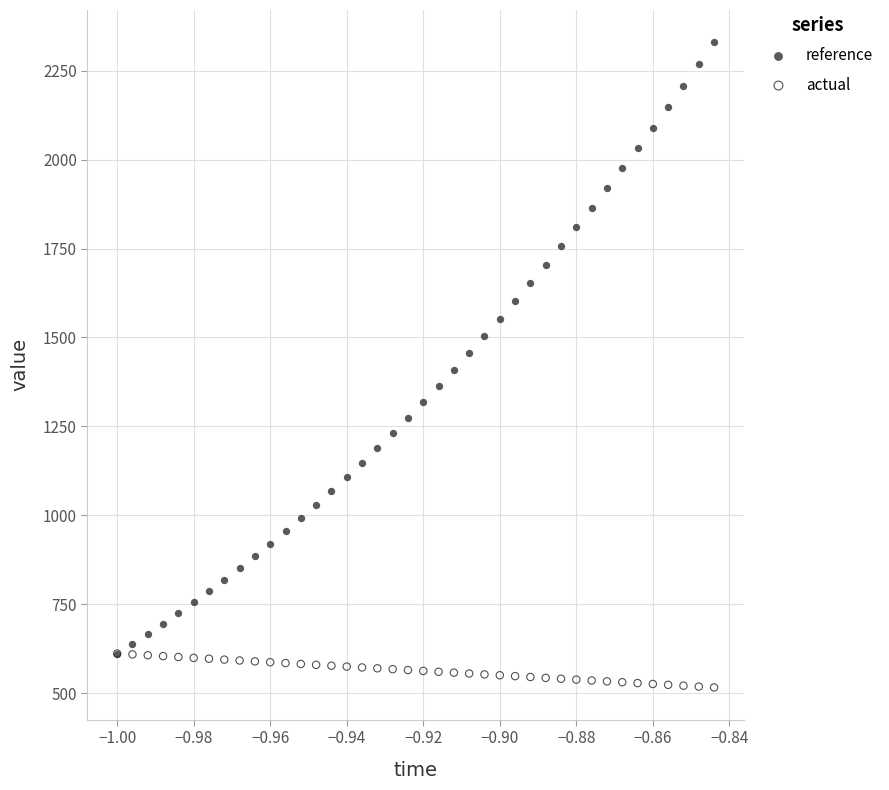

What are all the series names shown in the legend?

reference, actual